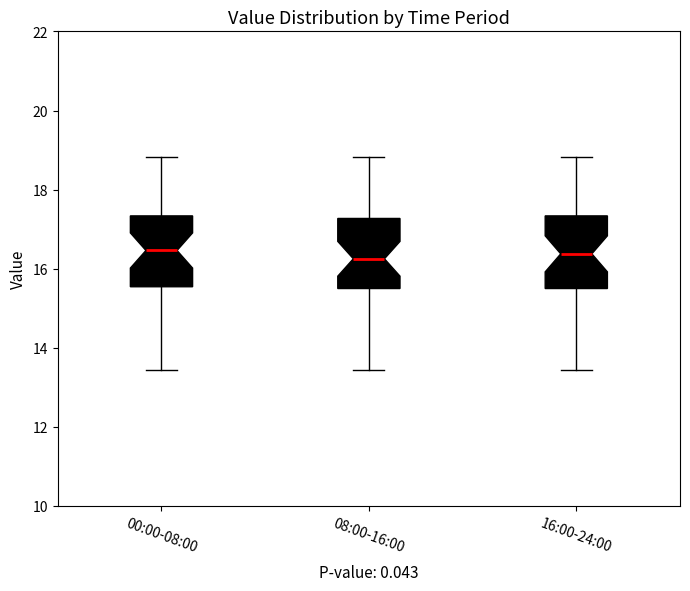

Reading left to right, read every box against the y-axis: the position of its median line, the range the box covers, and the ends of its whiskers. The values are not printed on the chart, so give them approximately, as read against the axis.

00:00-08:00: median 16.4, box 15.6 to 17.4, whiskers 13.4 to 18.8
08:00-16:00: median 16.2, box 15.4 to 17.2, whiskers 13.4 to 18.8
16:00-24:00: median 16.4, box 15.4 to 17.4, whiskers 13.4 to 18.8